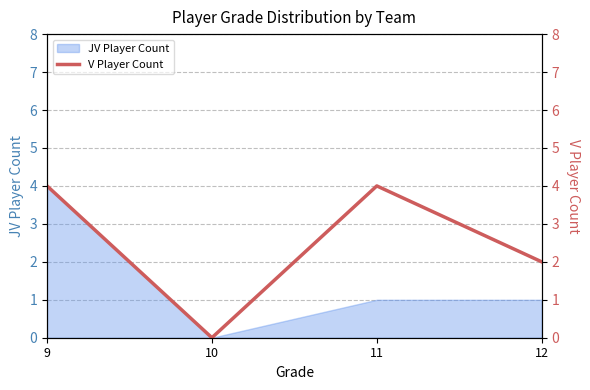

In JV Player Count, how many points are lower than both neighbors (excluding endpoints)?

1